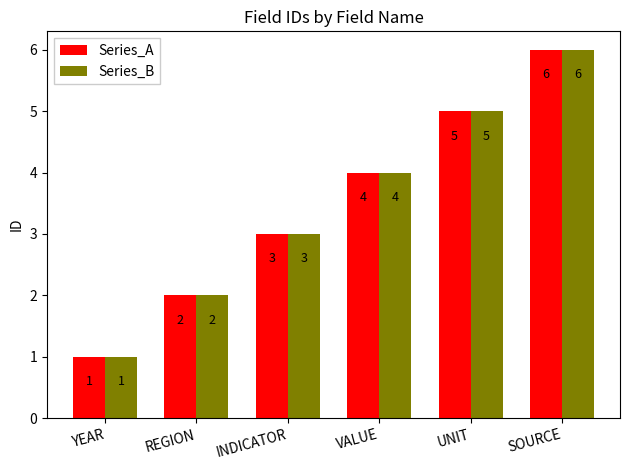

True or false: Series_A has a value of 6 at SOURCE.

True